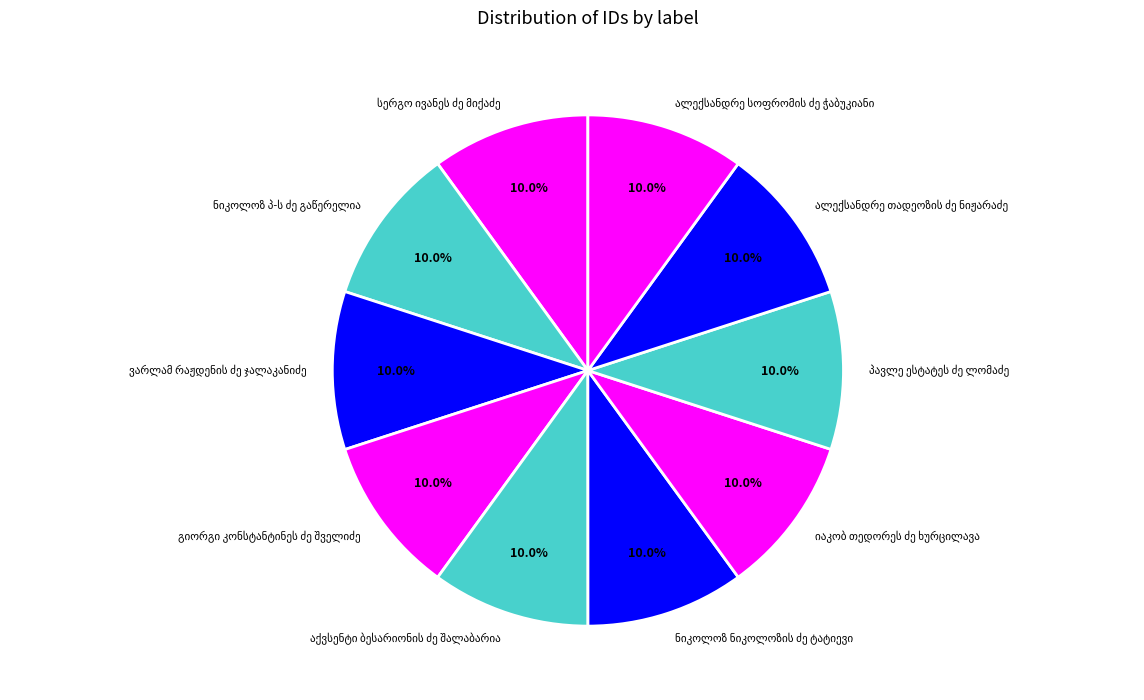

Does any single category account for the majority?

No